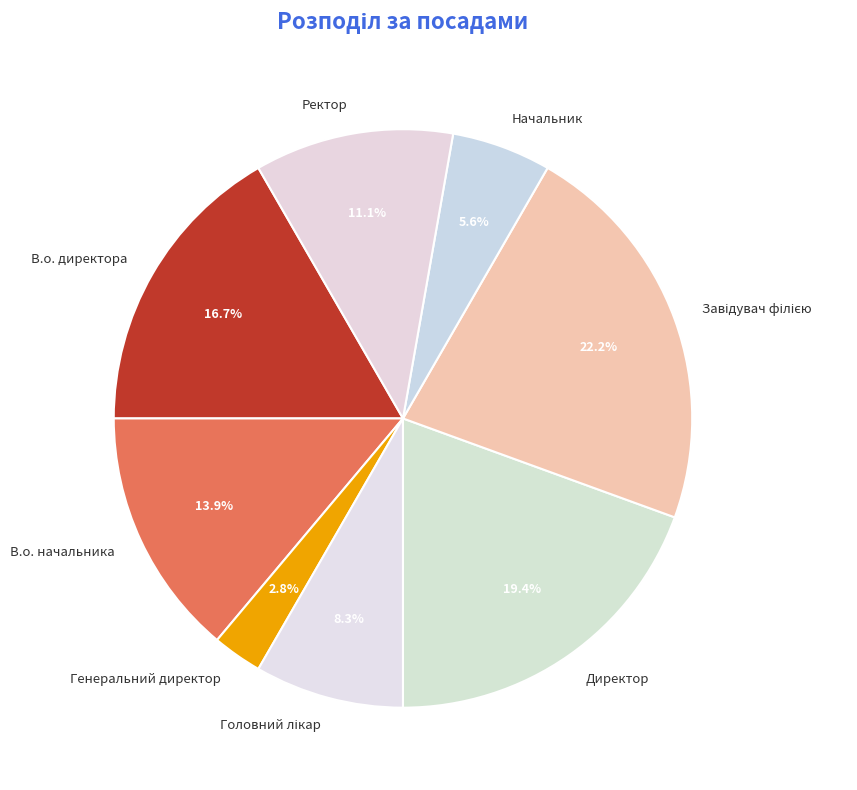

Does В.о. начальника account for over 50% of the chart?

No